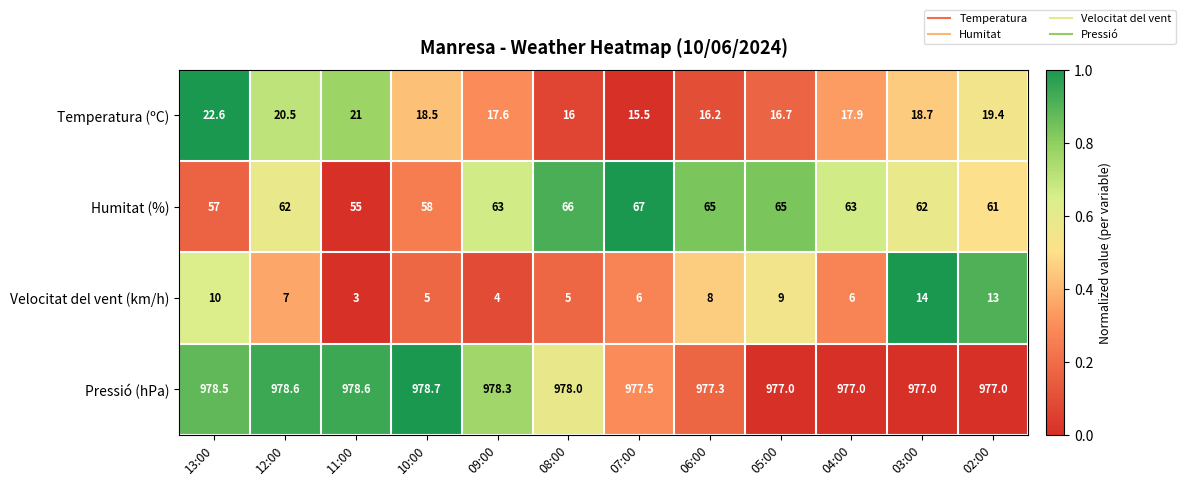

Which category has the highest value across all series?

10:00